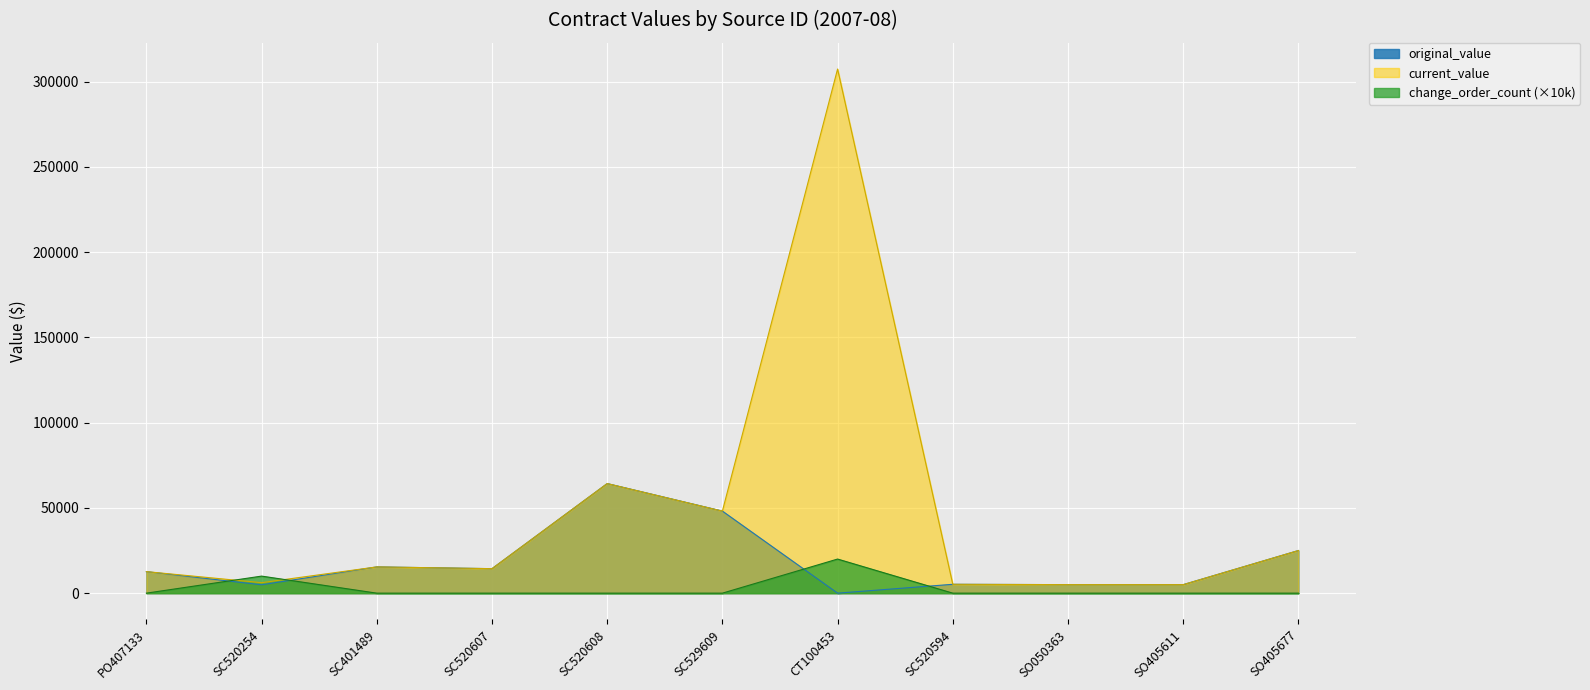

At which category does change_order_count reach its first local peak?

SC520254